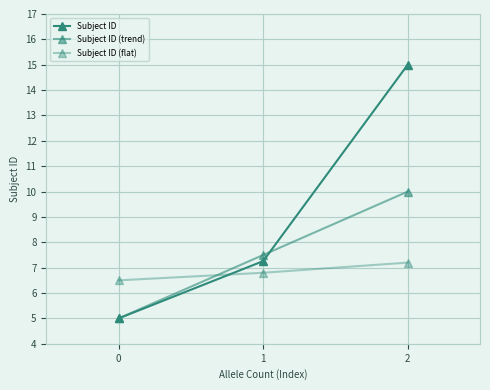

How many lines are shown in the chart?

3